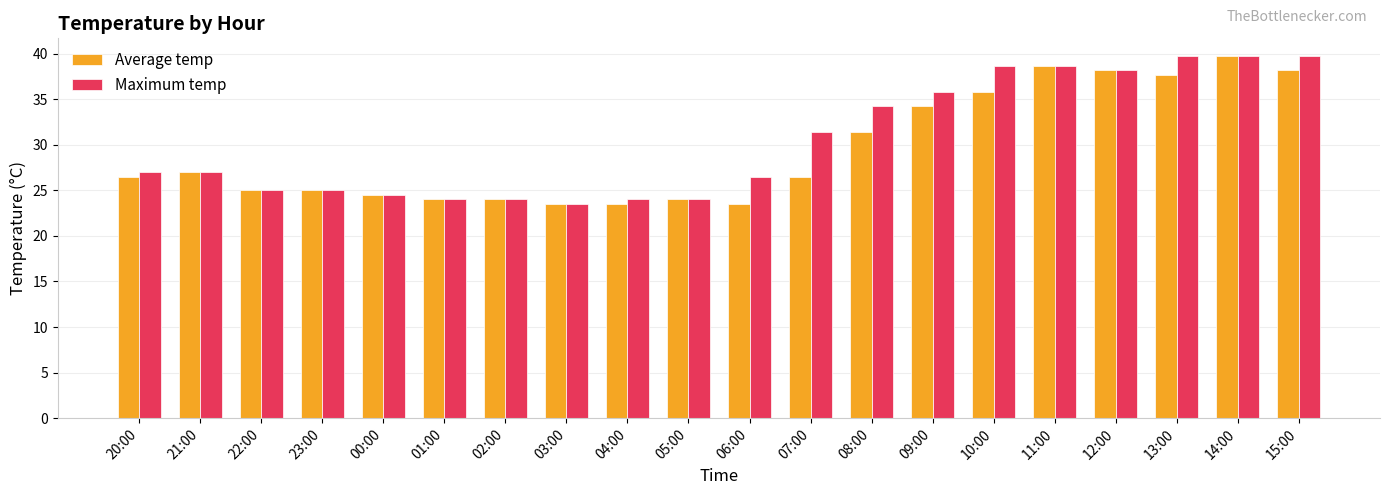

Is it true that Maximum temp equals 13.3 at 03:00?

False